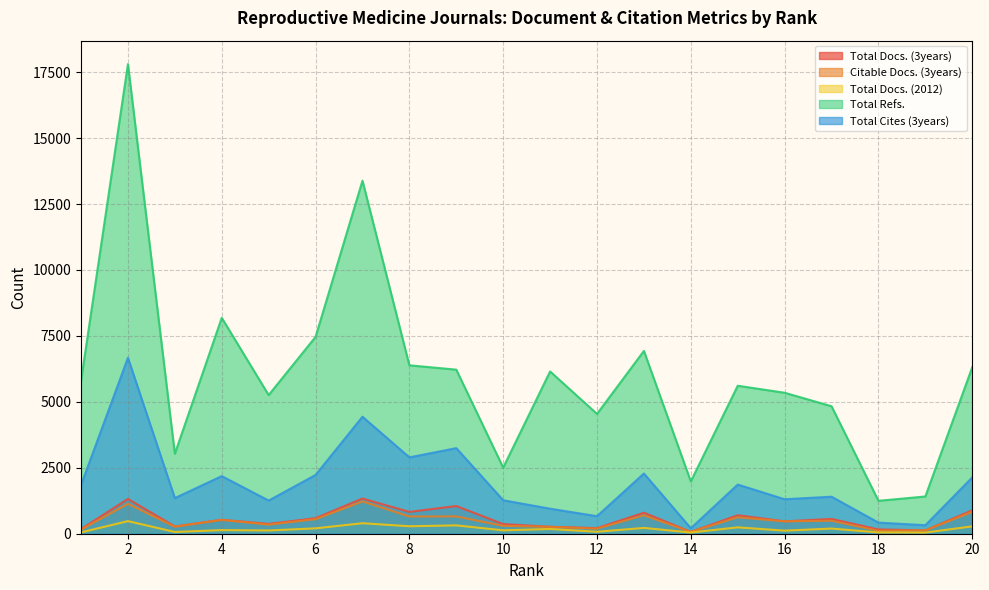

What is the difference between the highest and lowest values at 14?

1939